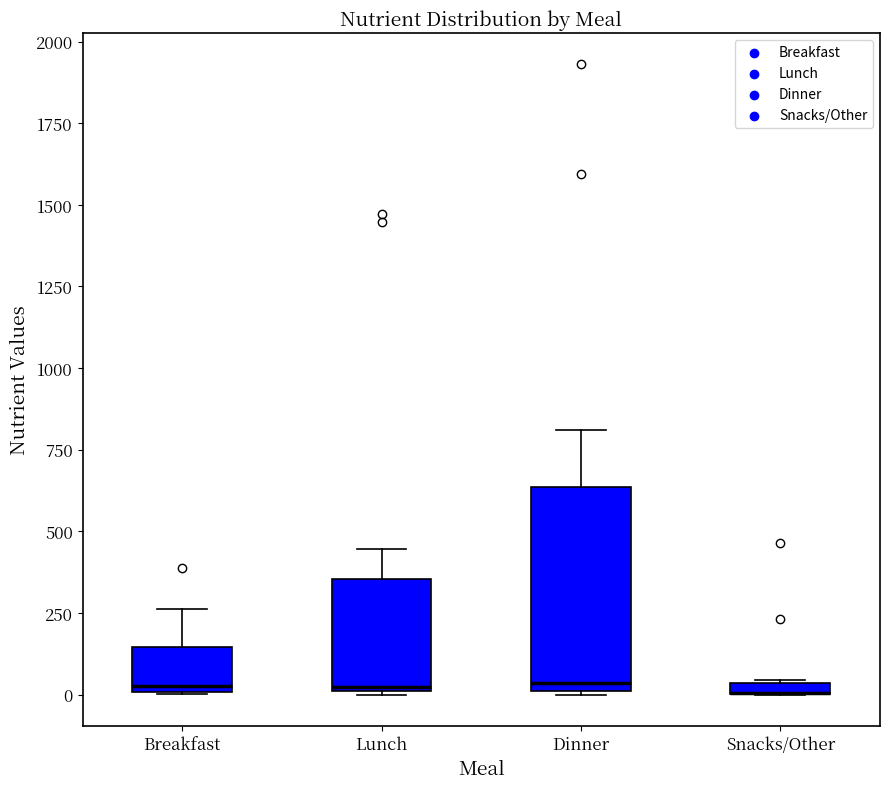

Which box is the tallest, from its lower edge to its upper edge?

Dinner